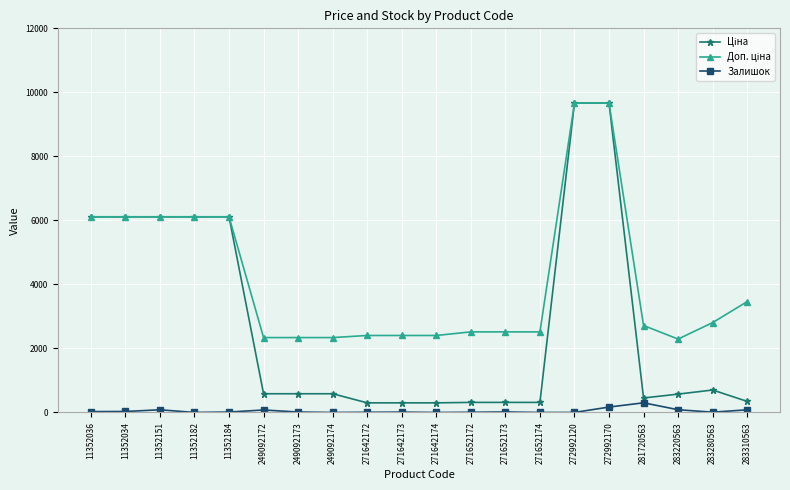

What position from the left is 271652172?

12